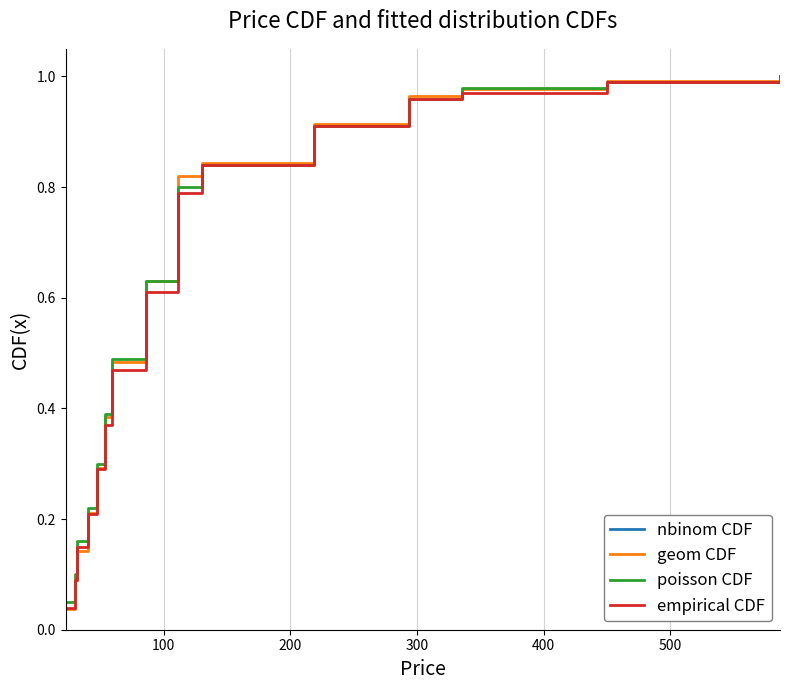

Is the value of nbinom CDF at 300 greater than the value of geom CDF at 100?

Yes